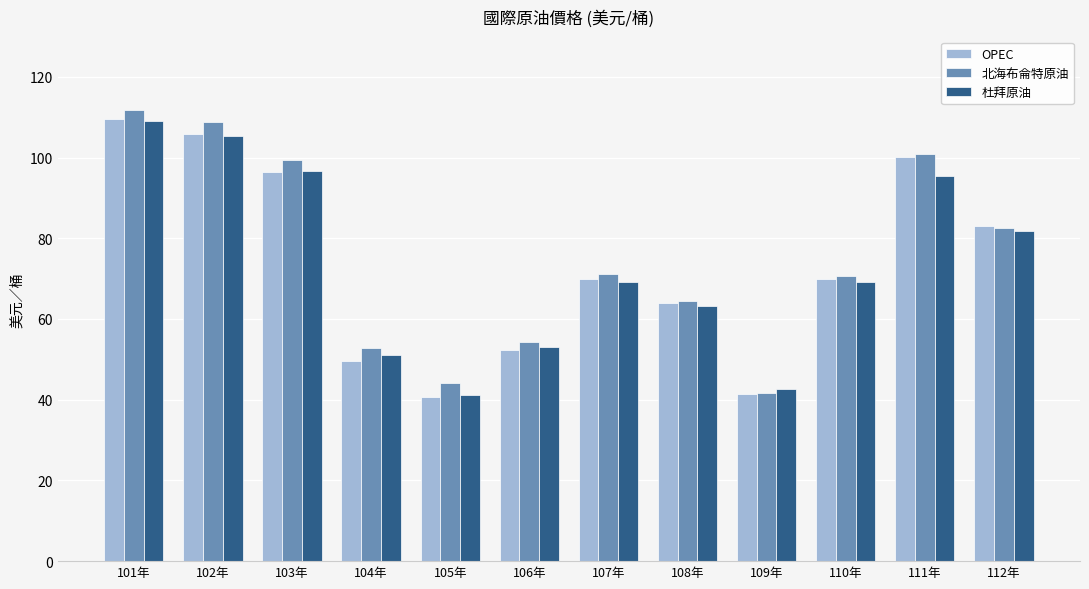

Which series has the largest total across all categories?

北海布侖特原油